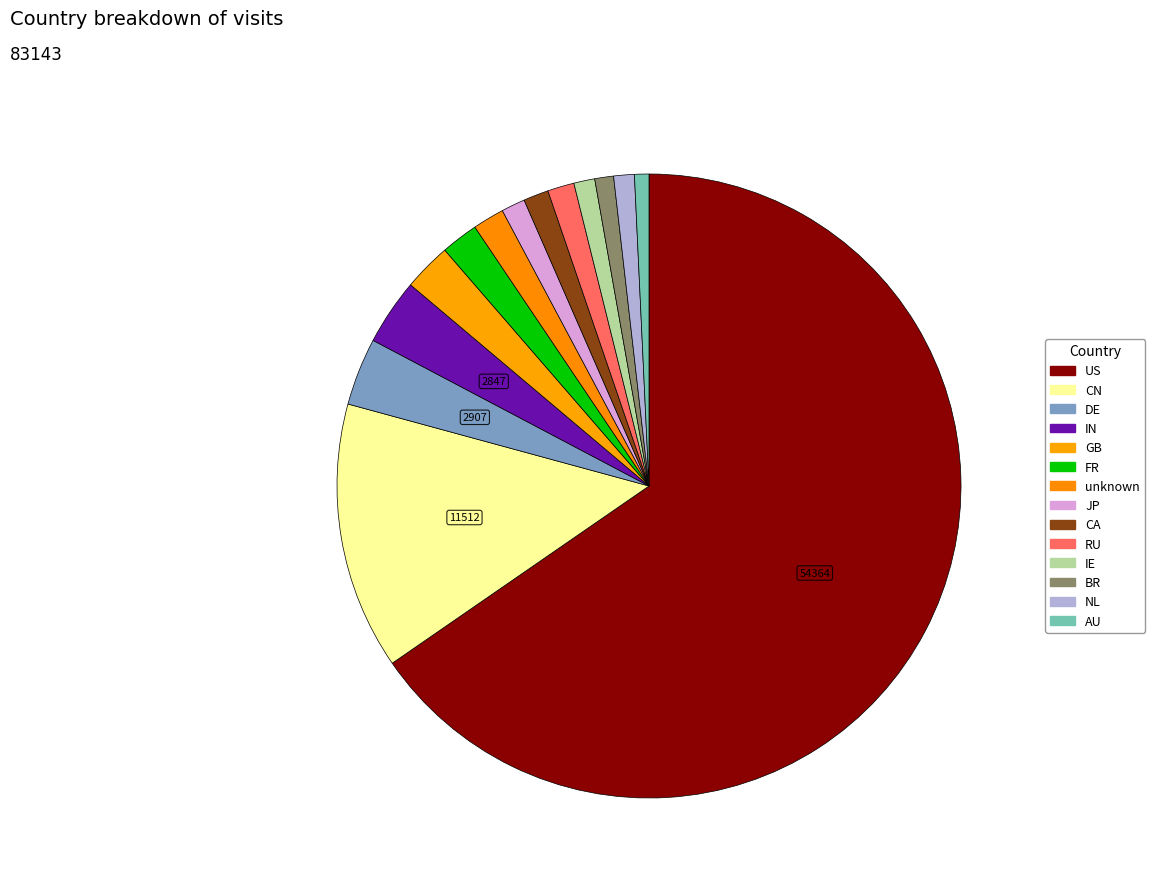

To the nearest percent, what is the average slice percentage?

7%